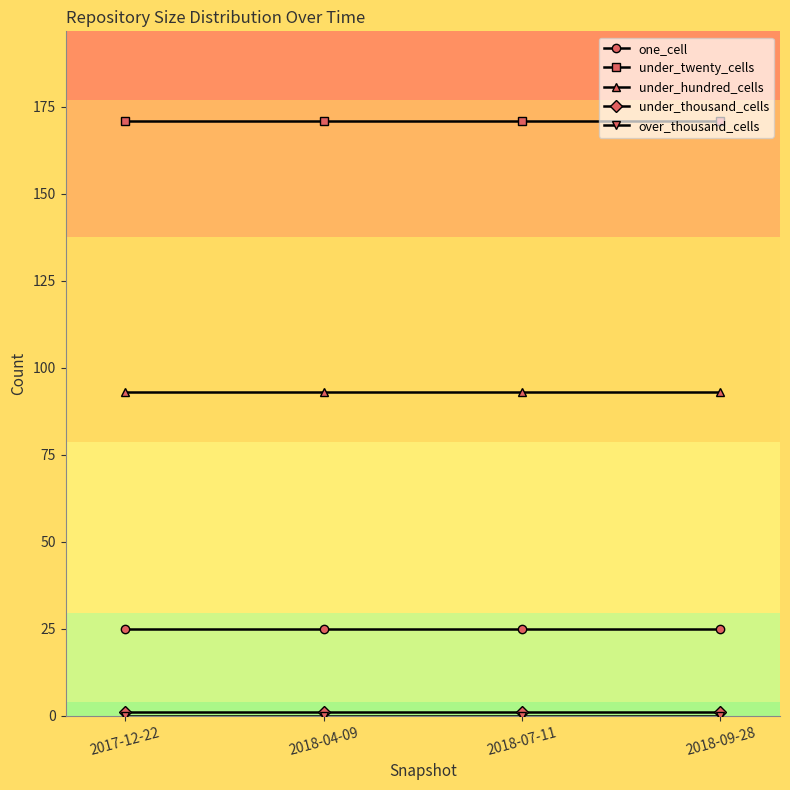

True or false: one_cell and under_hundred_cells intersect in this chart.

False